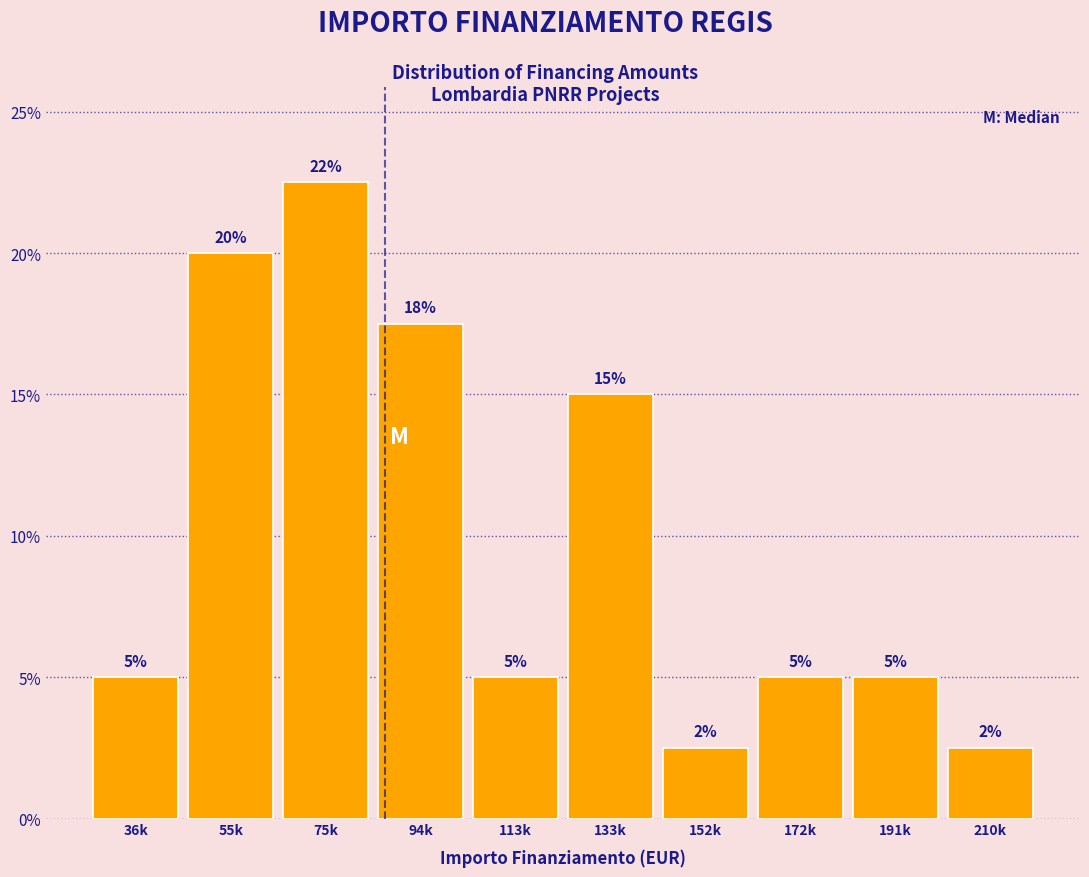

Is it true that the value at 36k is 5.0?

True